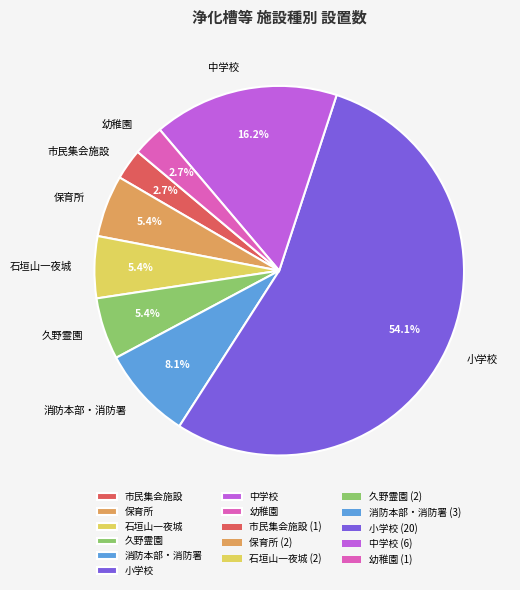

To the nearest percent, what is the combined percentage of 小学校 and 市民集会施設?

57%